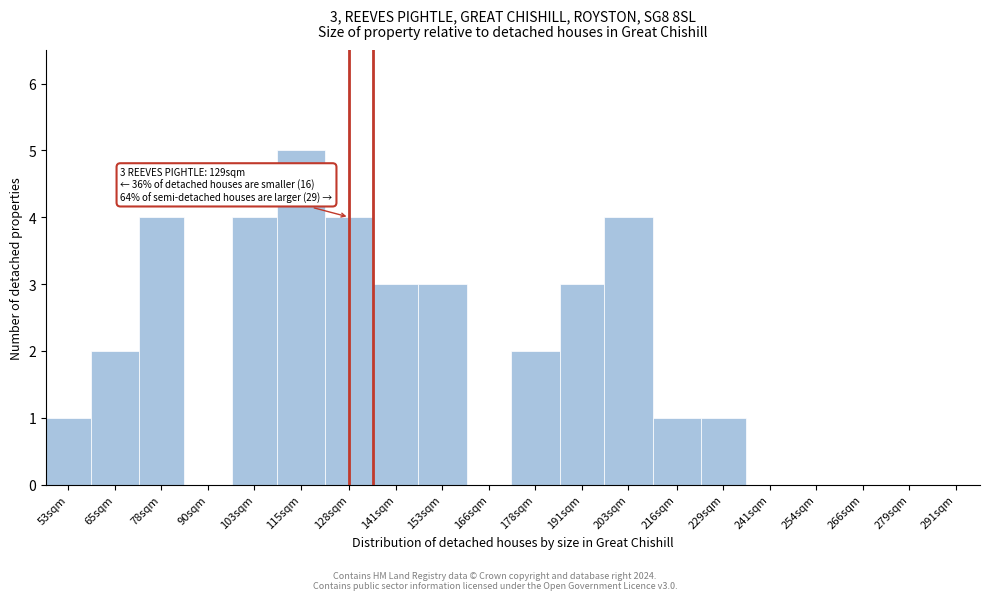

Reading right to left, transcribe all the data shown in this chart.

291sqm=0	279sqm=0	266sqm=0	254sqm=0	241sqm=0	229sqm=1	216sqm=1	203sqm=4	191sqm=3	178sqm=2	166sqm=0	153sqm=3	141sqm=3	128sqm=4	115sqm=5	103sqm=4	90sqm=0	78sqm=4	65sqm=2	53sqm=1